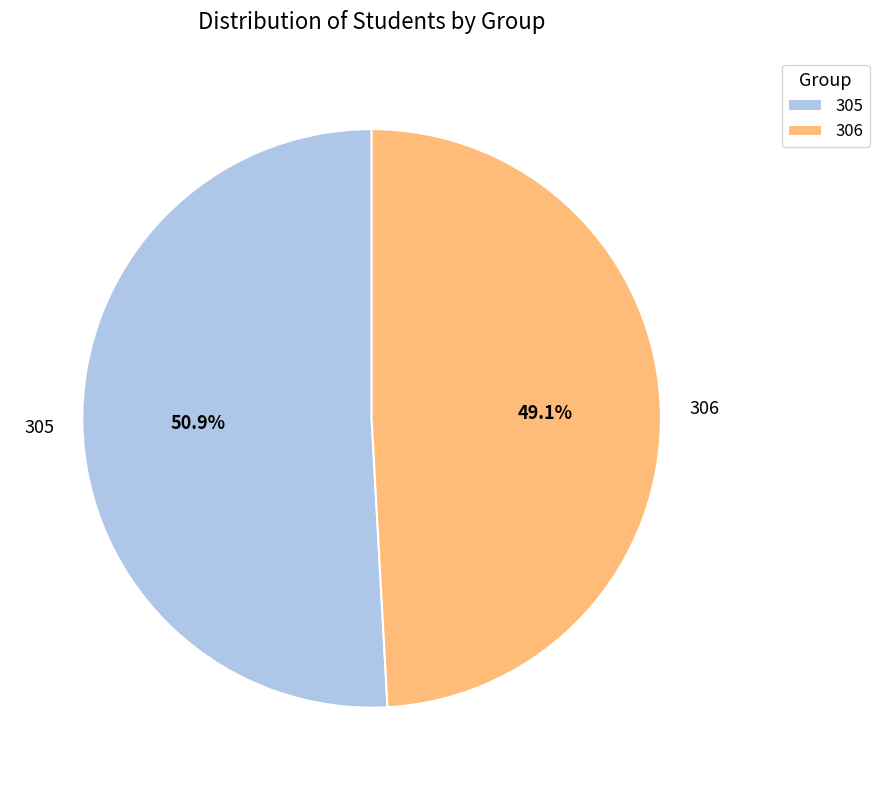

What is the smallest slice in the pie chart?

306